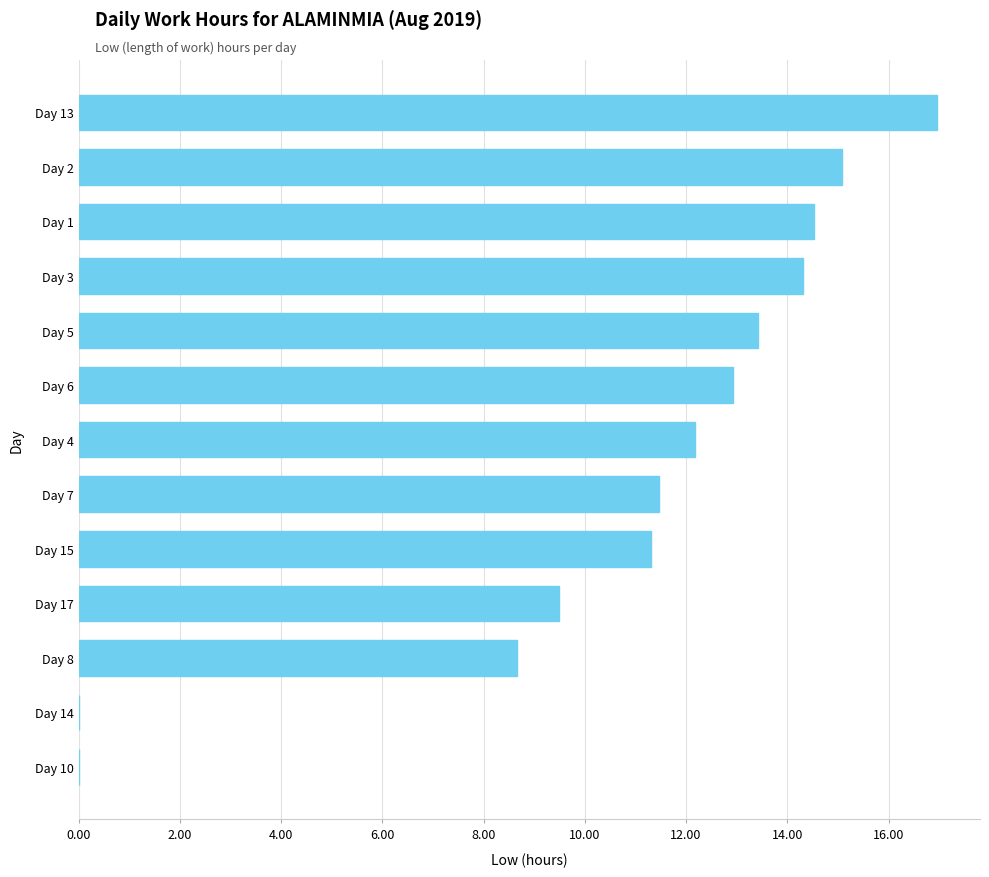

Reading bottom to top, transcribe all the data shown in this chart.

Day 10=0.0	Day 14=0.0	Day 8=8.7	Day 17=9.5	Day 15=11.3	Day 7=11.5	Day 4=12.2	Day 6=12.9	Day 5=13.4	Day 3=14.3	Day 1=14.5	Day 2=15.1	Day 13=17.0